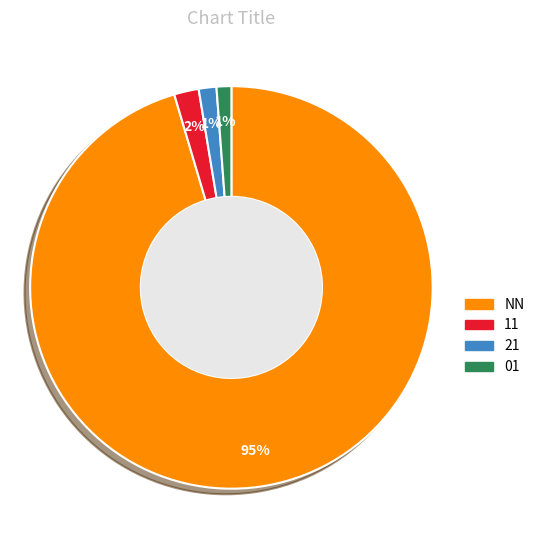

Which slice is the largest?

NN